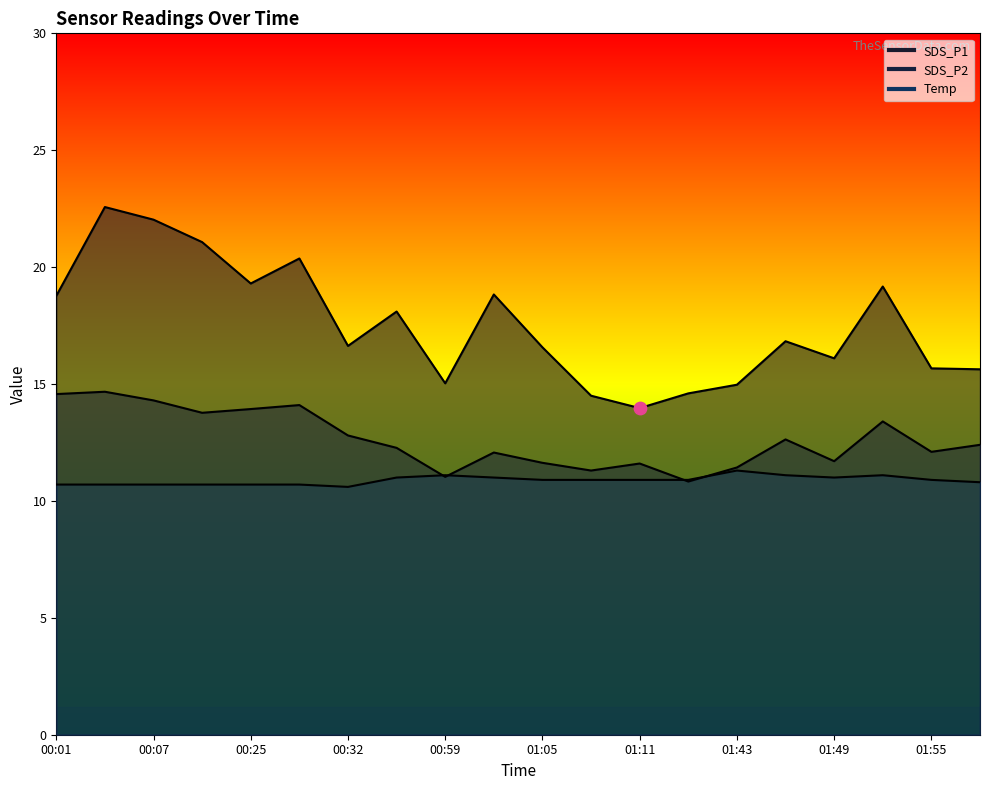

What is the total value across all series at 01:11?

36.5